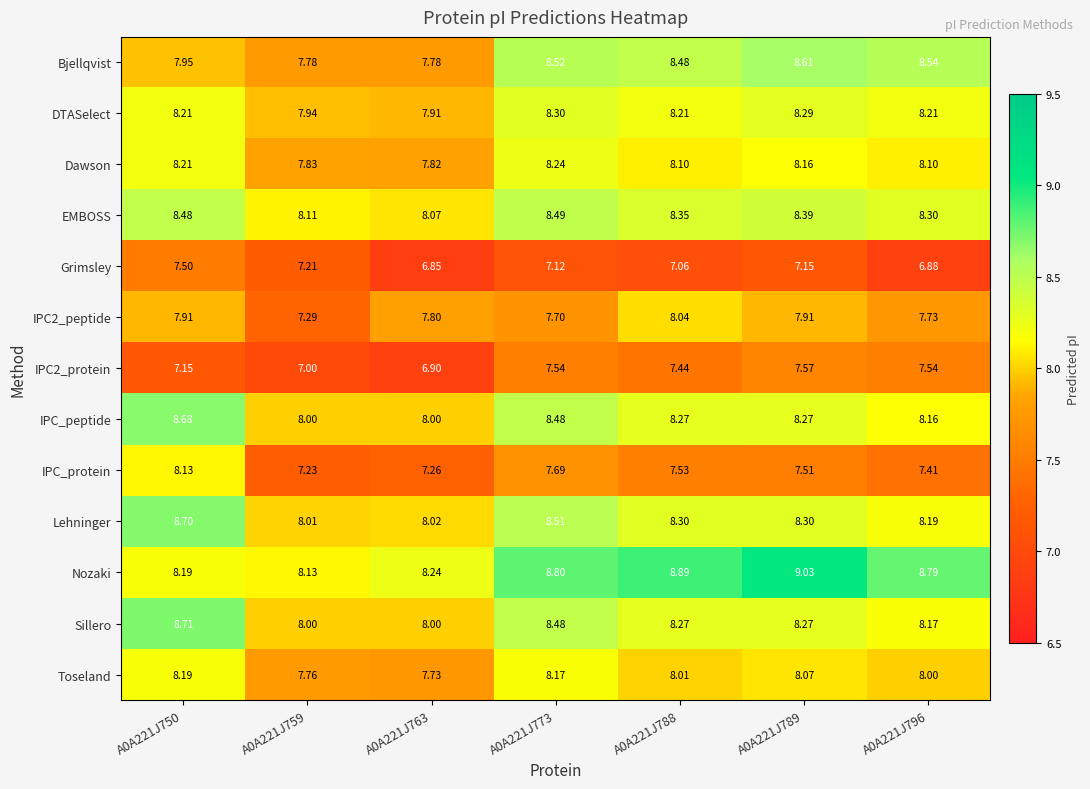

Which series changed the most between A0A221J763 and A0A221J773?

Bjellqvist